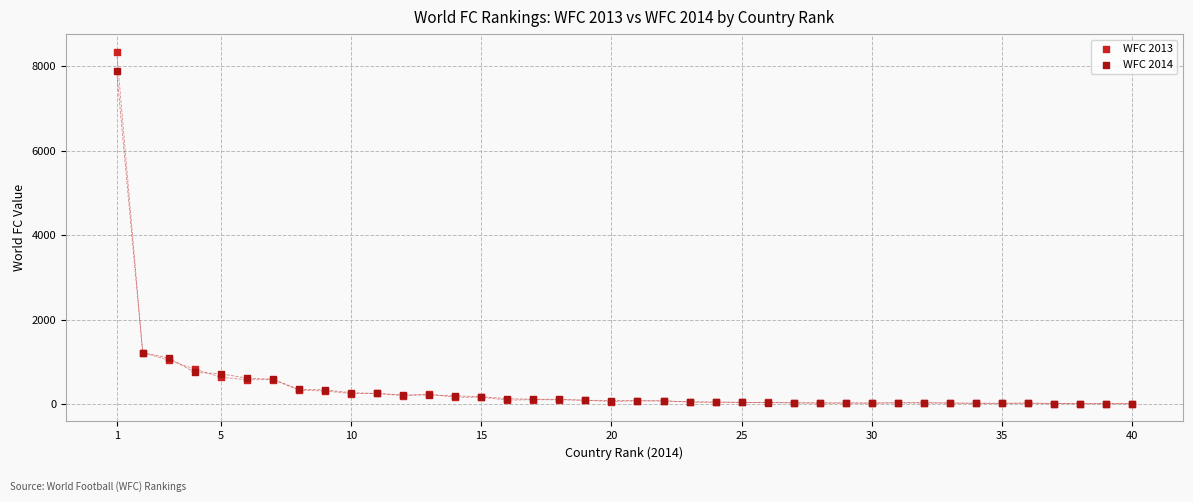

Which series has the widest spread of Y values?

WFC 2013